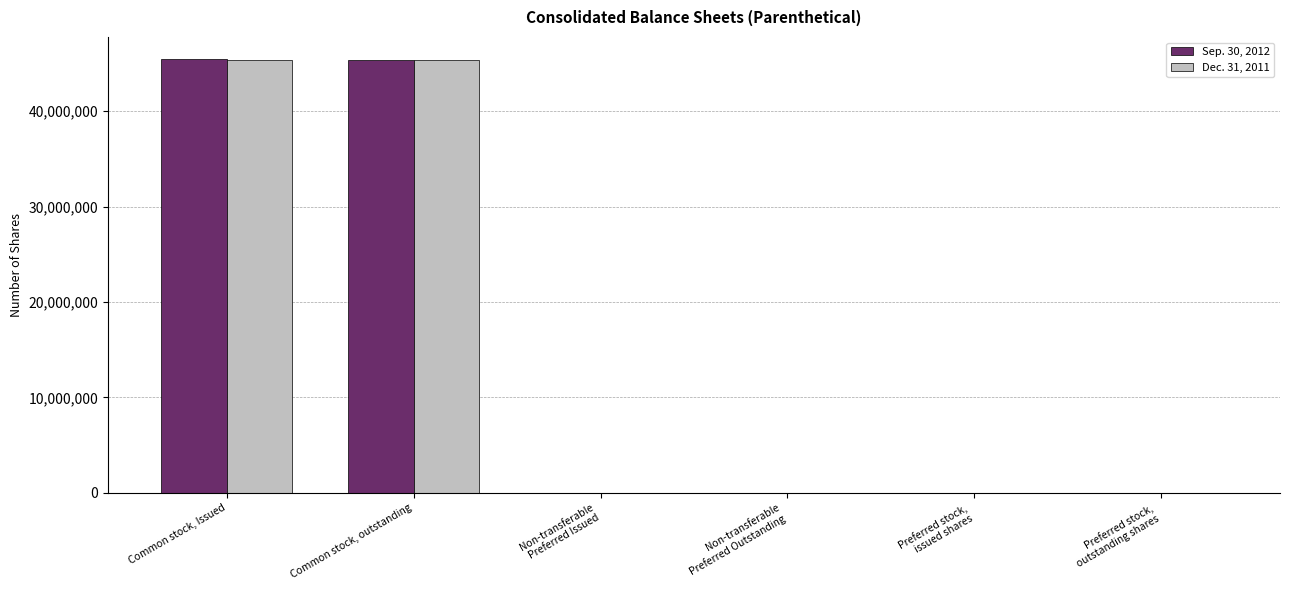

True or false: Sep. 30, 2012 has a value of 45364390 at Common stock, outstanding.

True